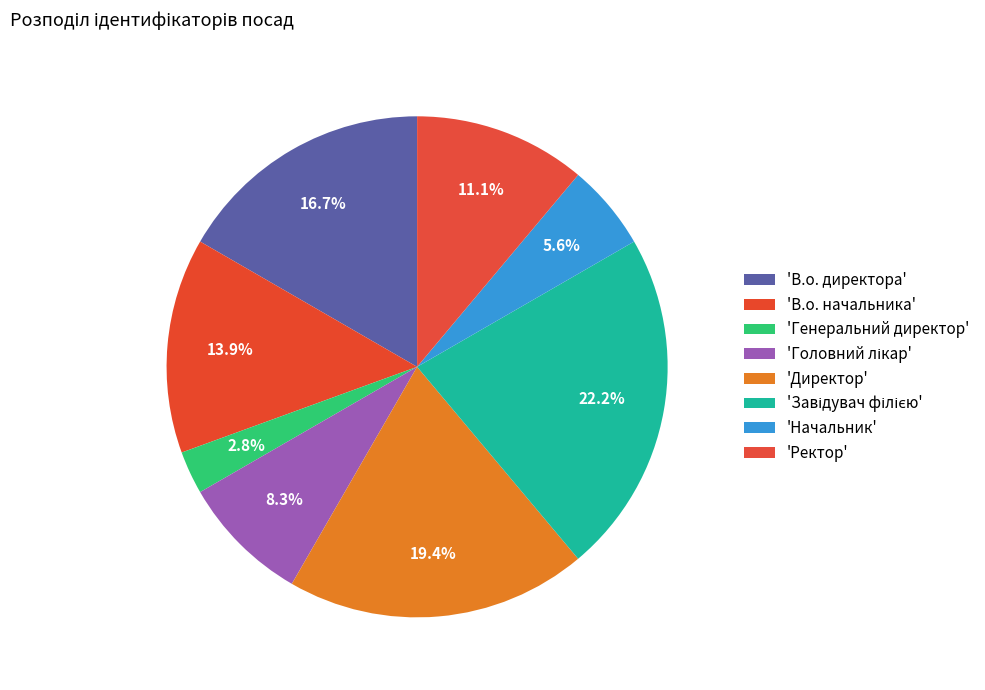

To the nearest percent, what is the average slice percentage?

12%